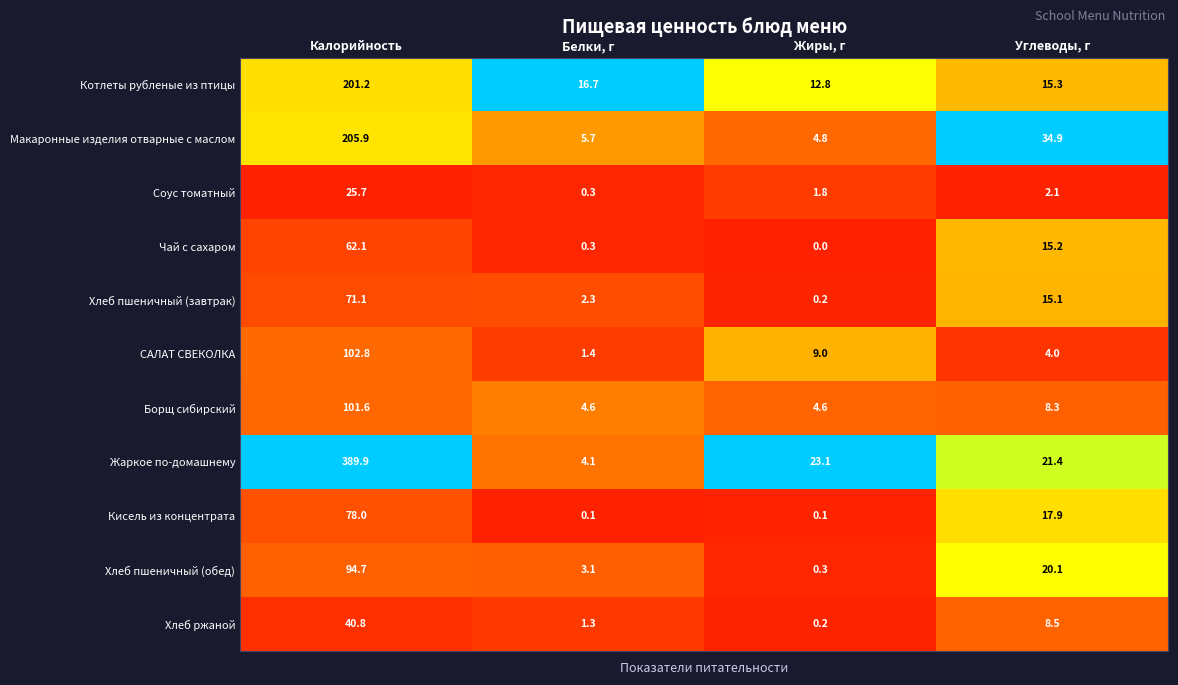

What is the average value of the Хлеб пшеничный (завтрак) series?

22.2